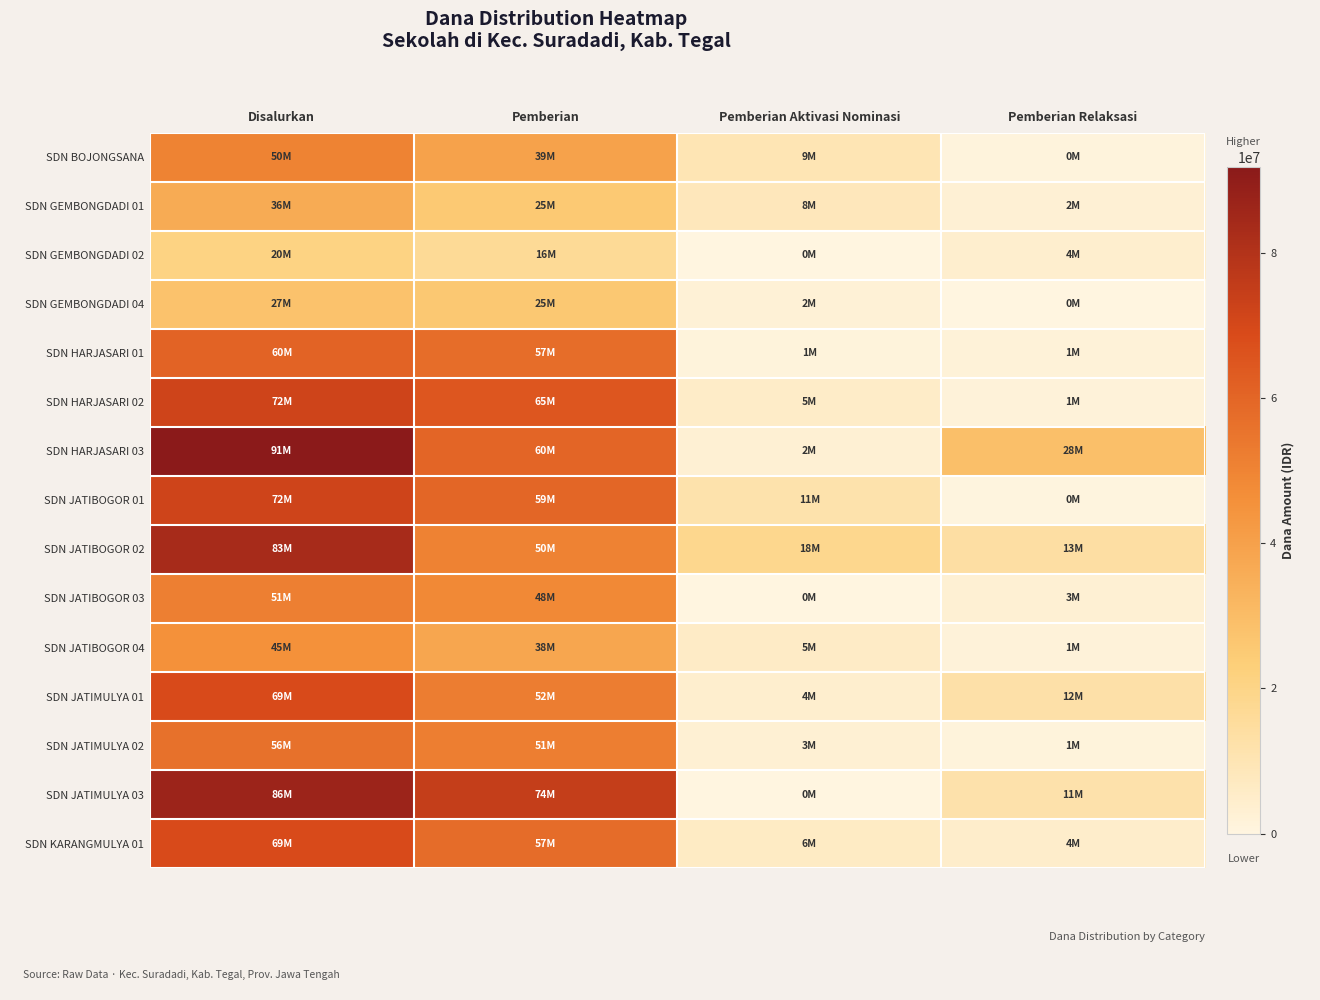

At which category is the sum across all series the highest?

Disalurkan